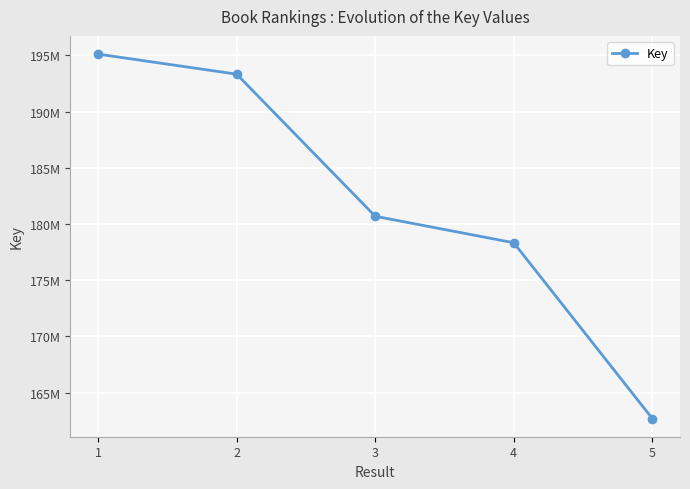

Is this an area chart (filled region under the line)?

No